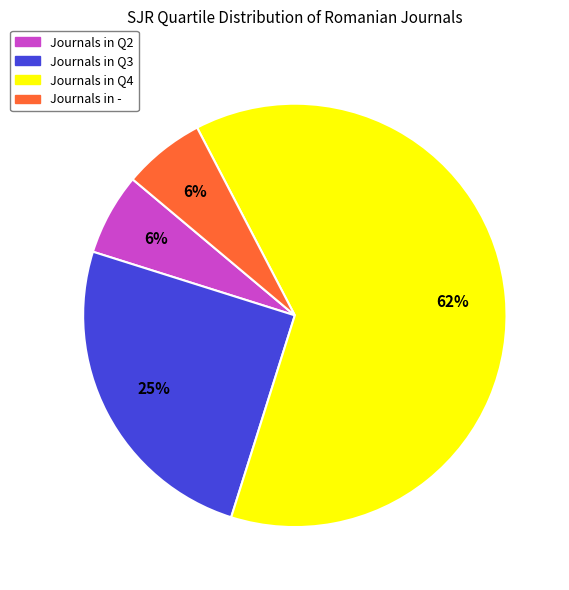

To the nearest percent, what portion does Journals in Q2 represent?

6%